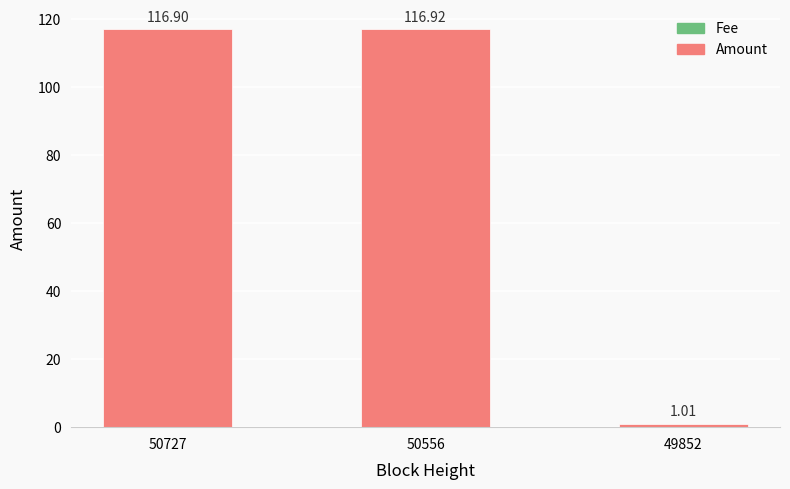

At which category is the sum across all series the highest?

50556